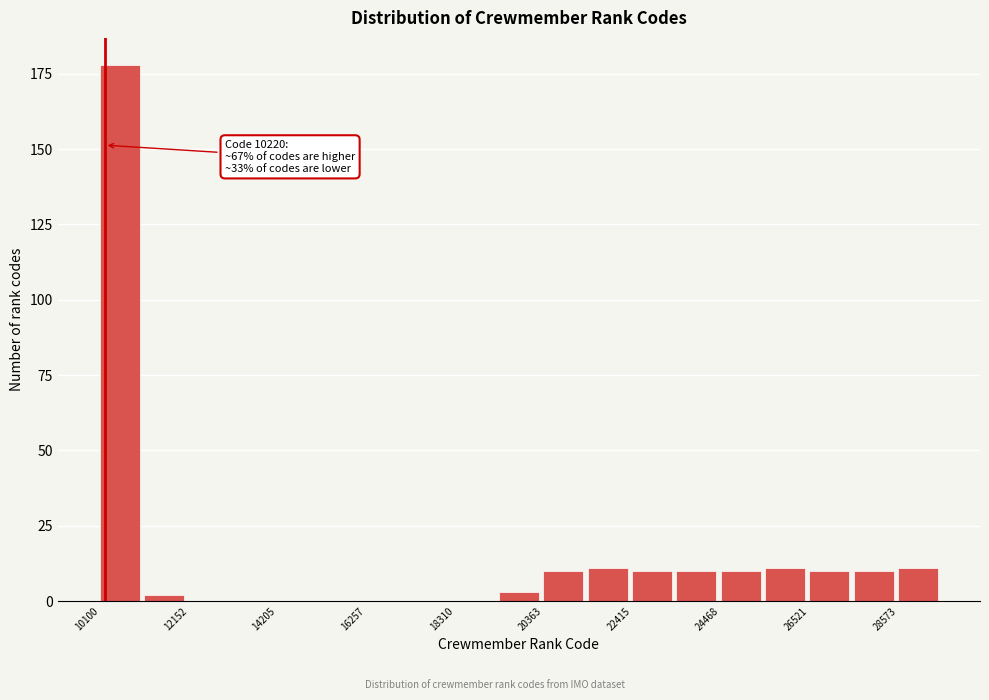

Around what value on the x-axis is the tallest bar? Give the approximate position of its centre, as read against the axis.

10500